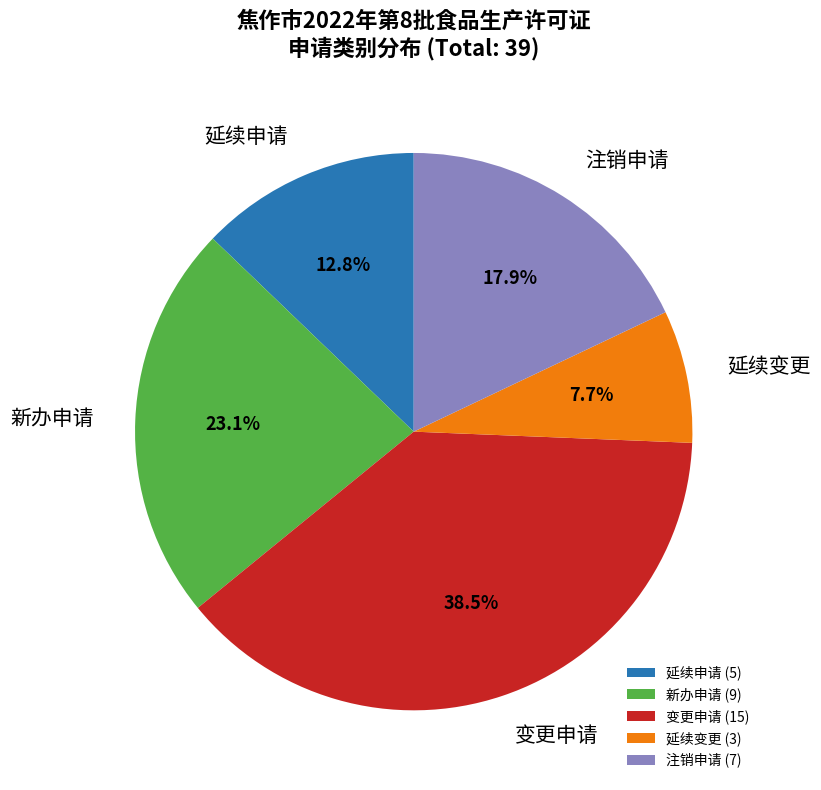

To the nearest percent, what is the combined percentage of 变更申请 and 新办申请?

62%